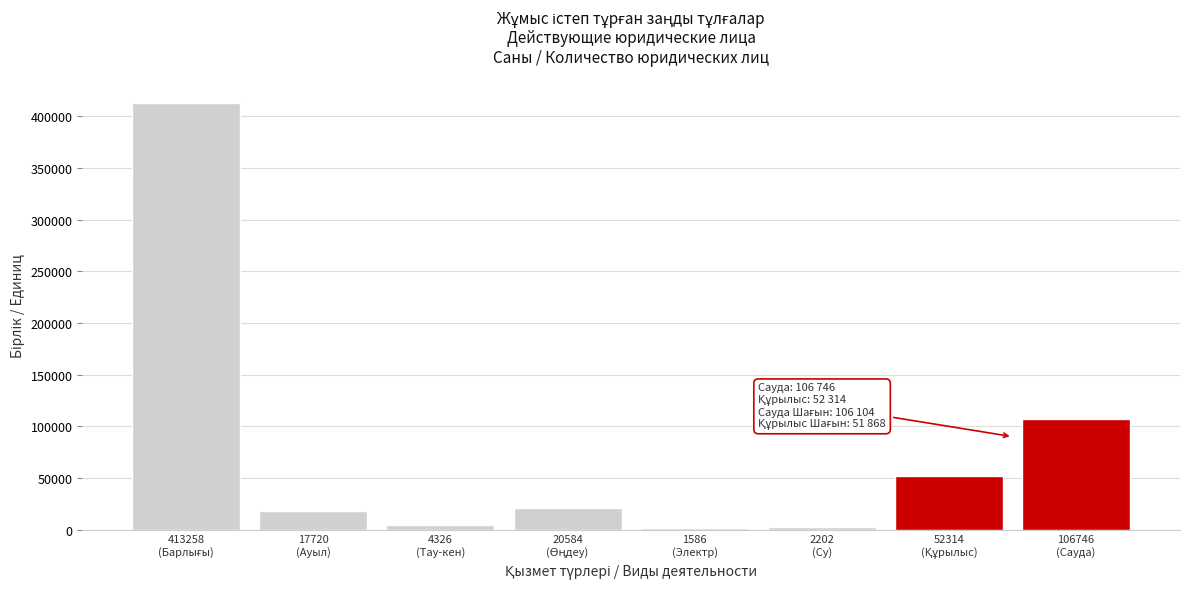

What is the difference between the maximum and minimum values?

411672